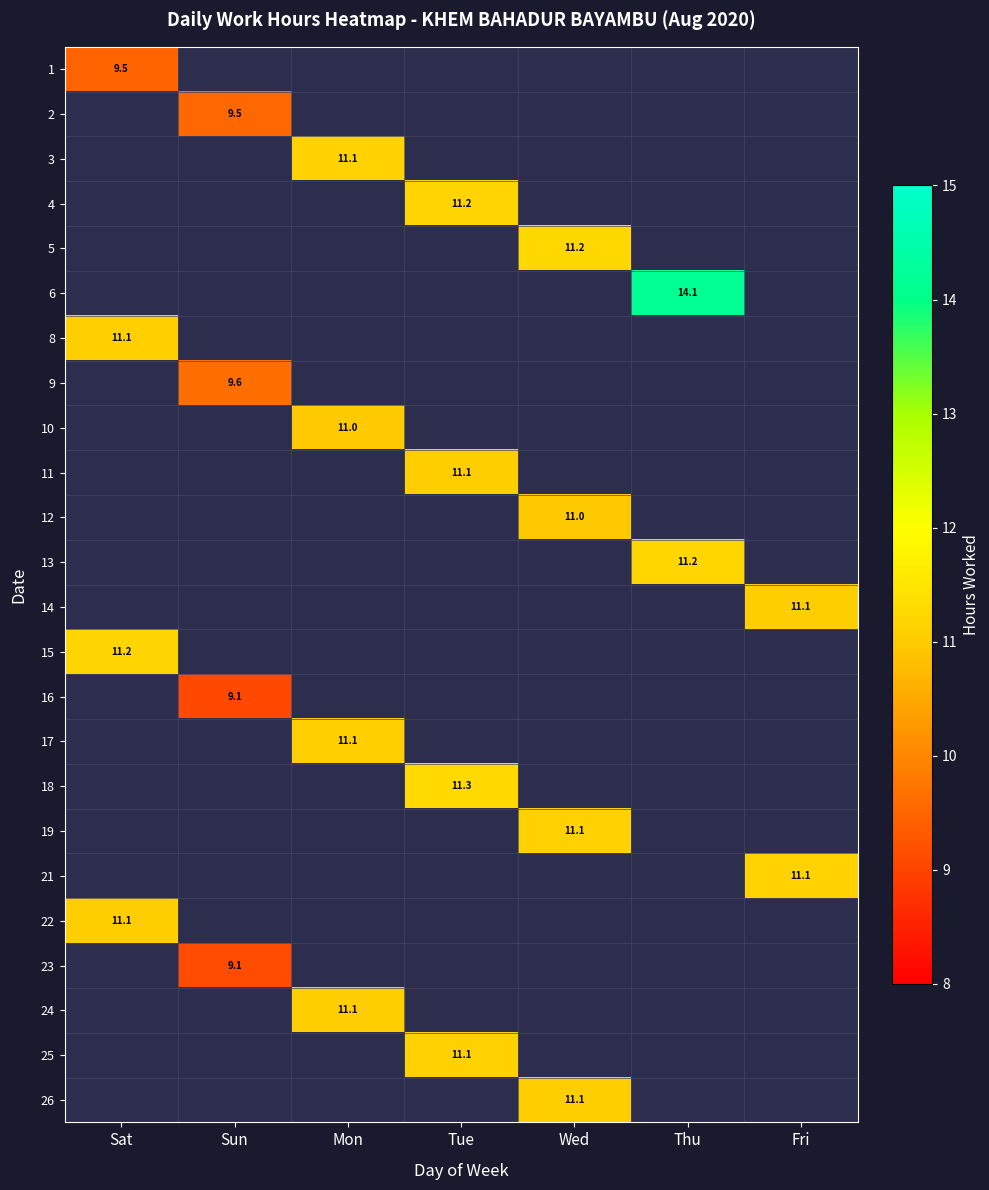

Is the value of 16 at Tue greater than the value of 21 at Mon?

No